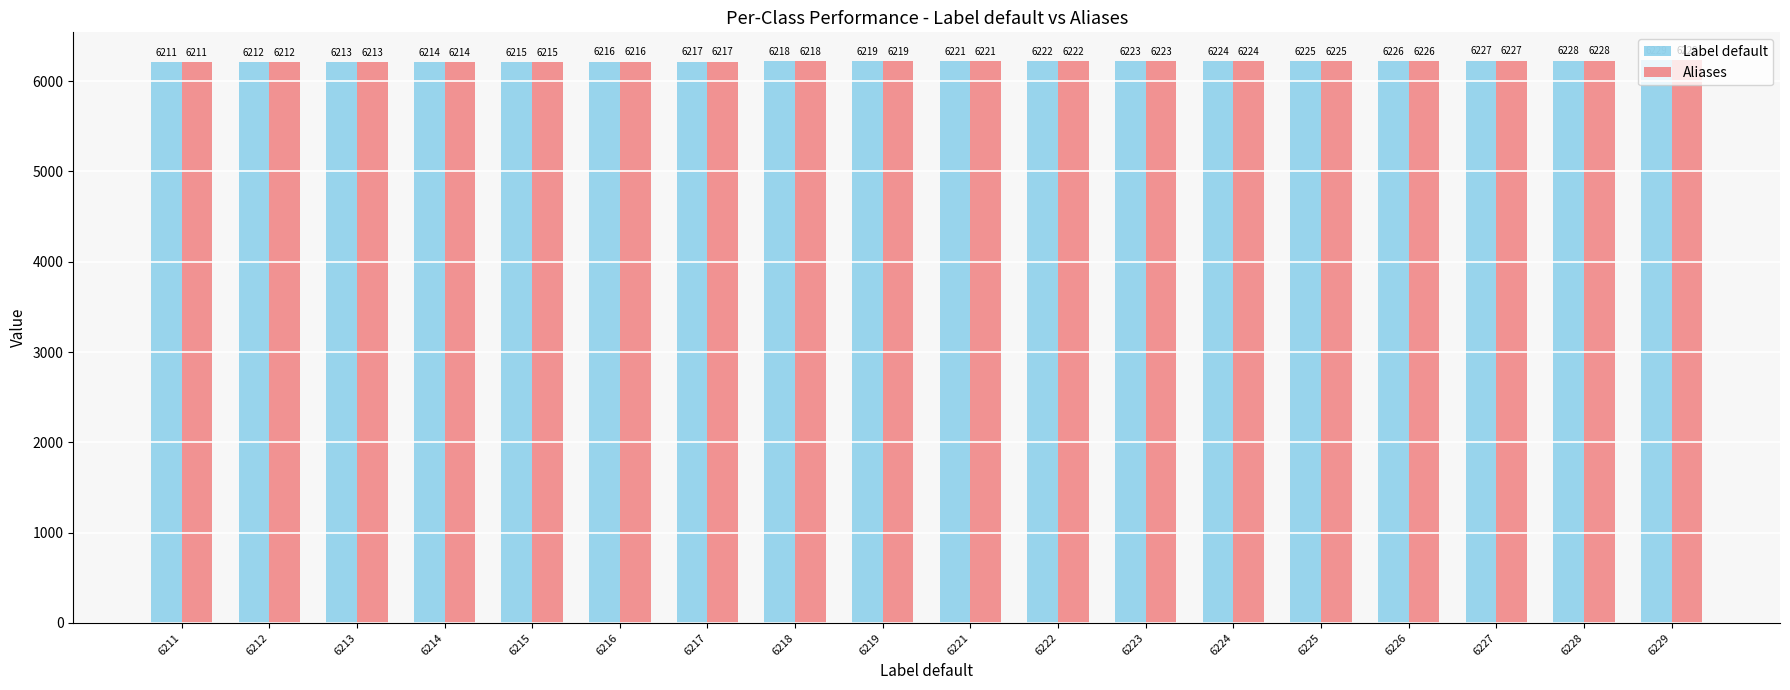

What are all the series names shown in the legend?

Label default, Aliases